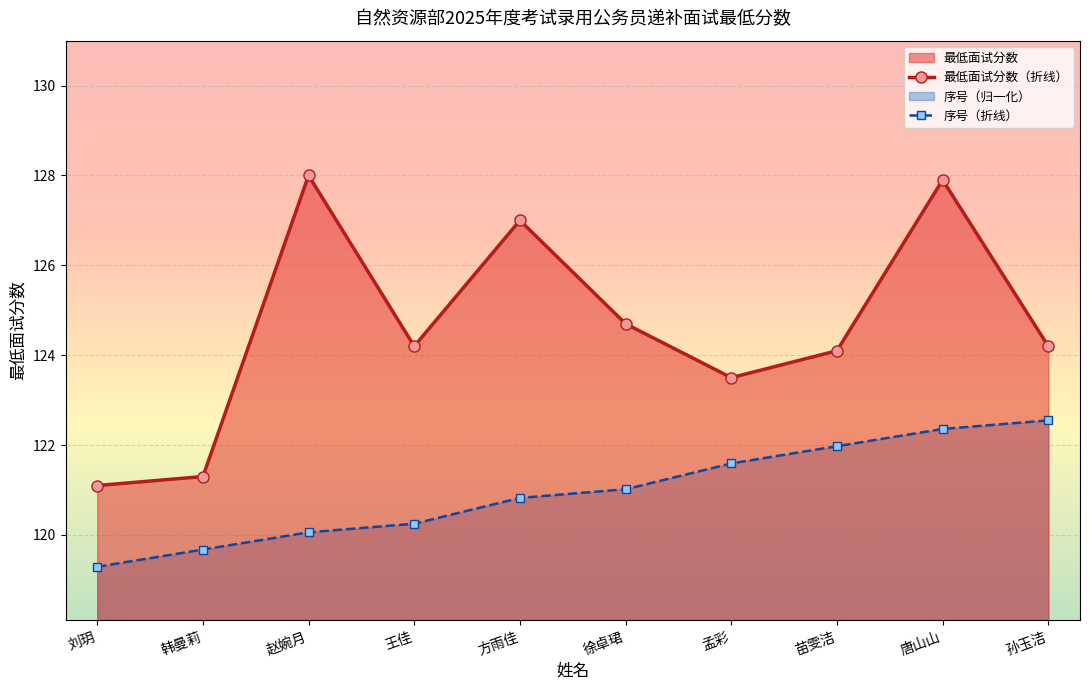

Which series changed the most between 苗雯洁 and 孙玉洁?

序号（折线）